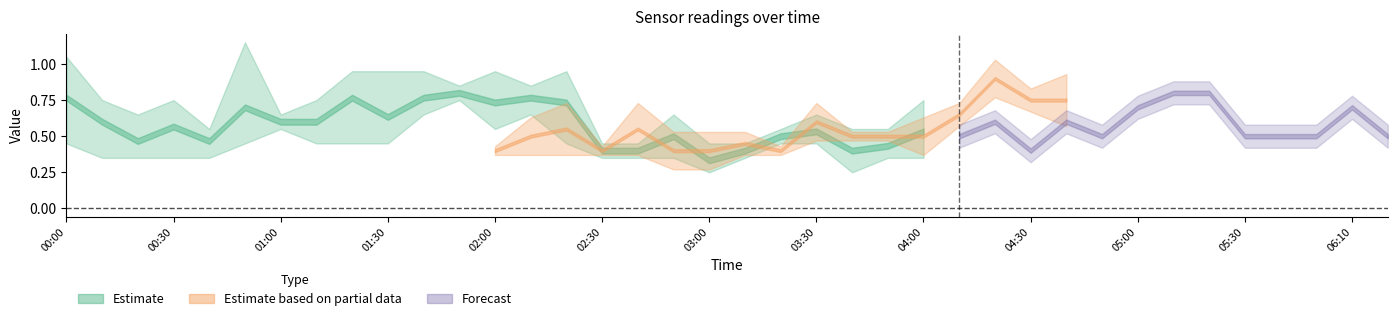

How many  11.058 values are between 0 and 1?

38